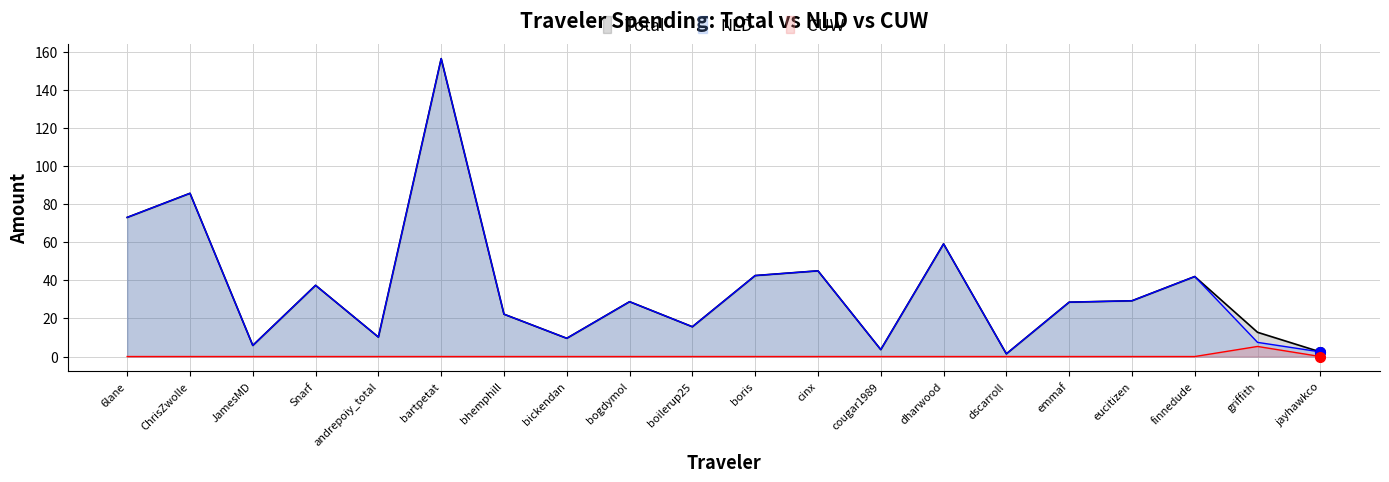

What position from the right is 6lane?

20